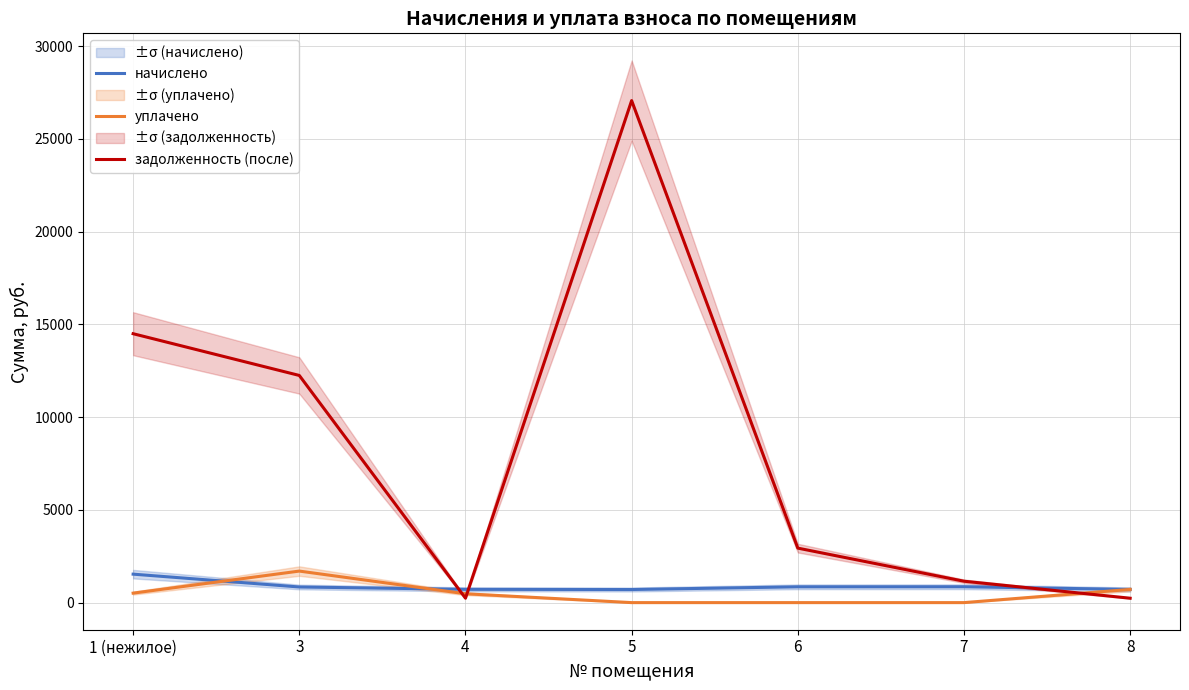

Reading right to left, transcribe all the data shown in this chart.

начислено: 711.2	855.4	852.2	706.0	715.5	842.7	1534.3
уплачено: 711.2	0.0	0.0	0.0	477.0	1700.0	511.4
задолженность (после): 237.1	1153.8	2937.9	27067.3	238.5	12248.2	14498.8